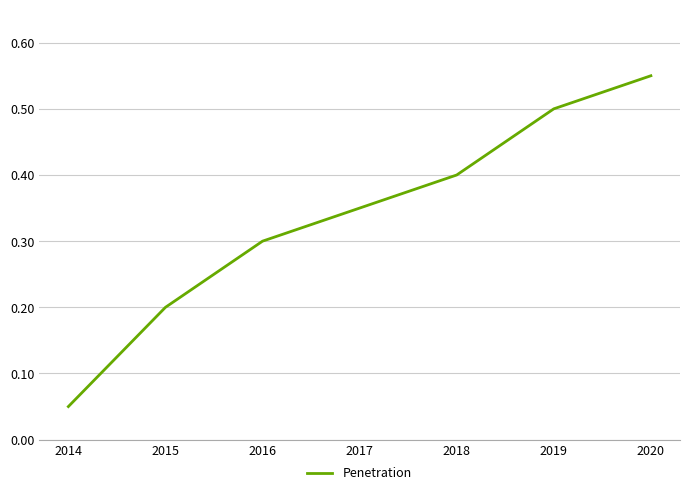

What is the difference between the maximum and minimum values?

0.5